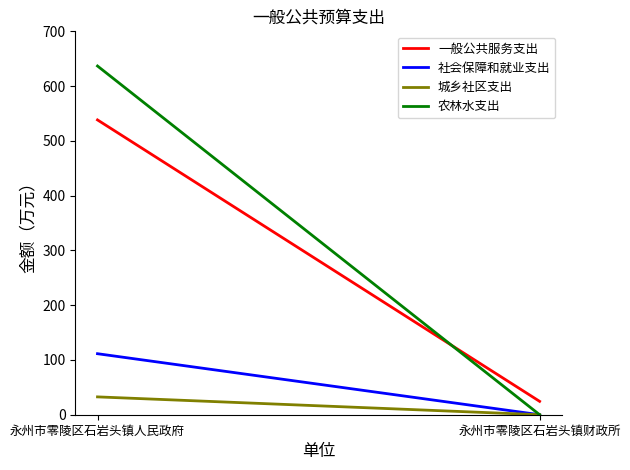

Does the chart have visible grid lines?

No